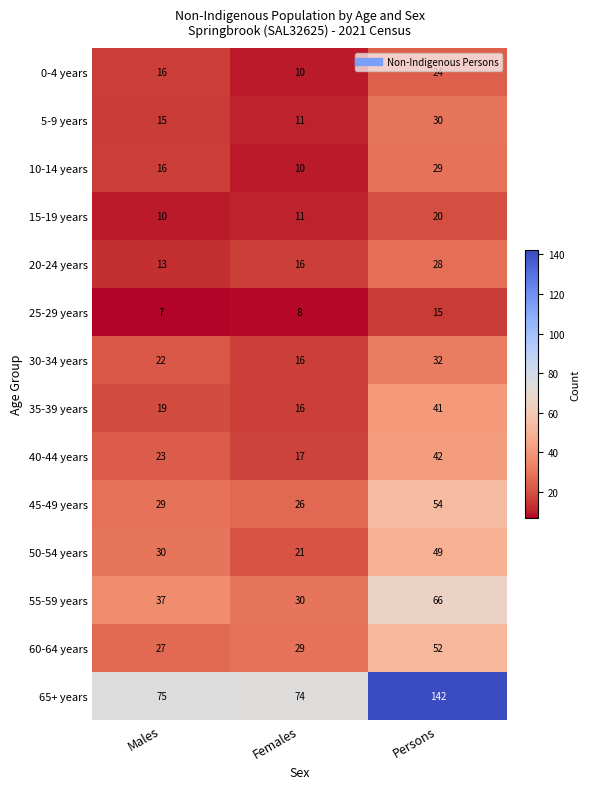

Is it true that 40-44 years equals 6 at Males?

False